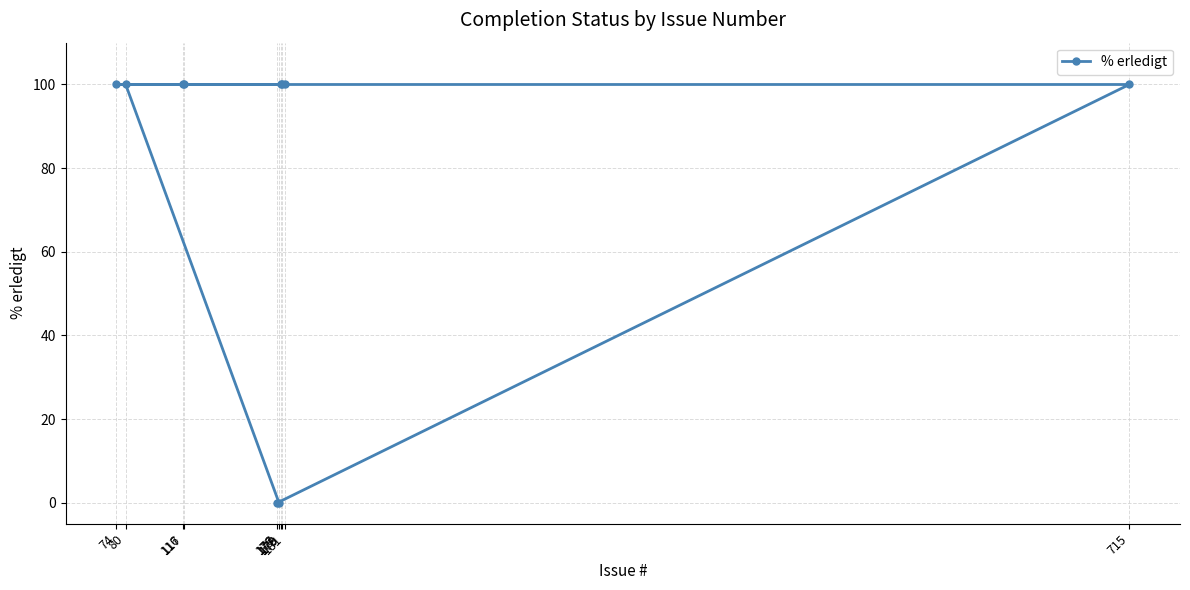

What is the difference between the second highest and minimum values?

100